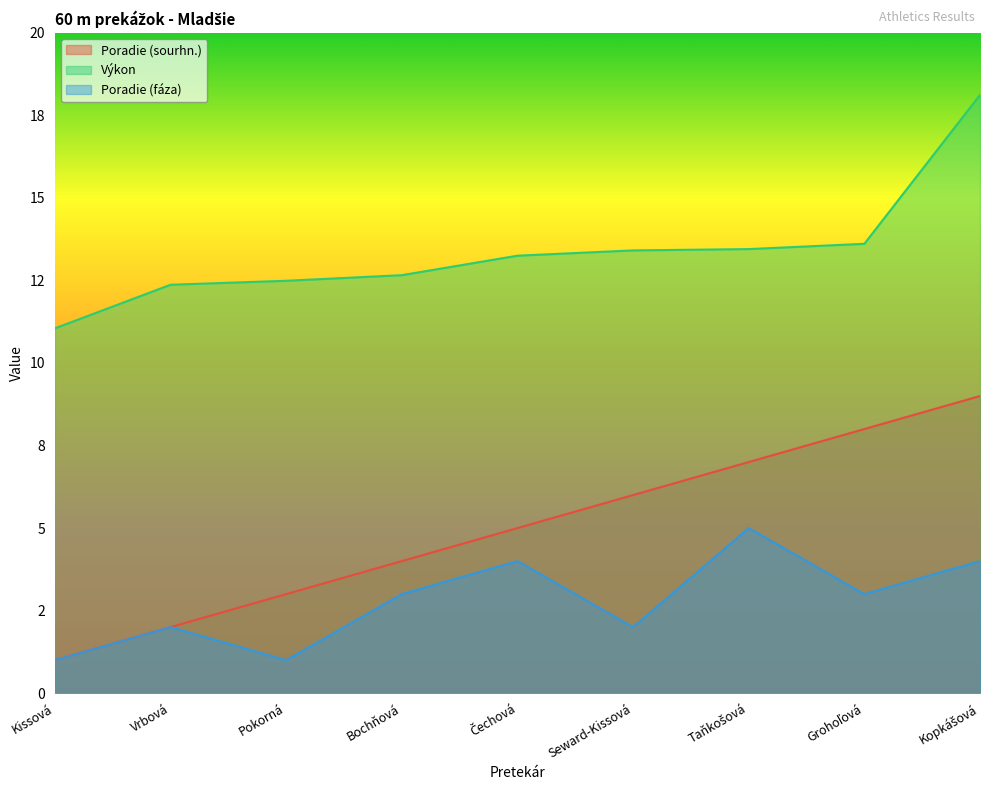

Where is Poradie (sourhn.) nearest to the value 5?

Čechová